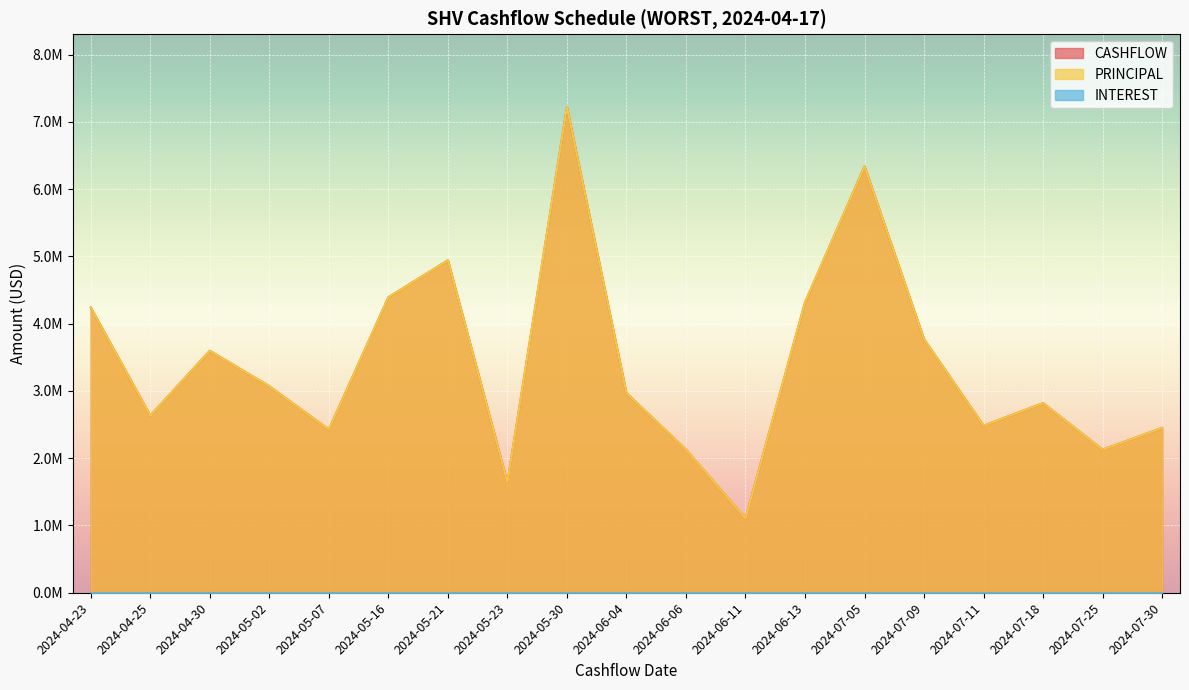

Where is CASHFLOW nearest to the value 4162000?

2024-04-23